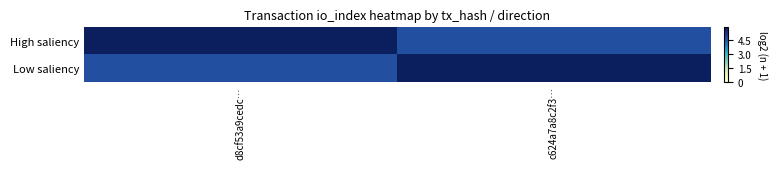

At c624a7a8c2f3…, list the series in order from smallest to largest.

High saliency, Low saliency